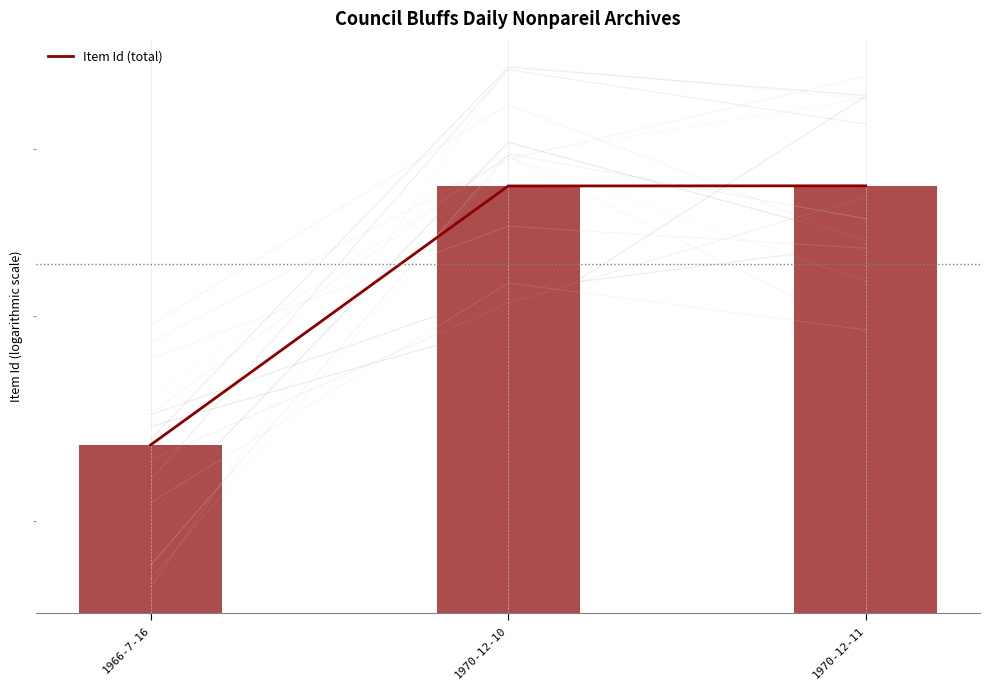

What is the difference between the maximum and minimum values?

1418